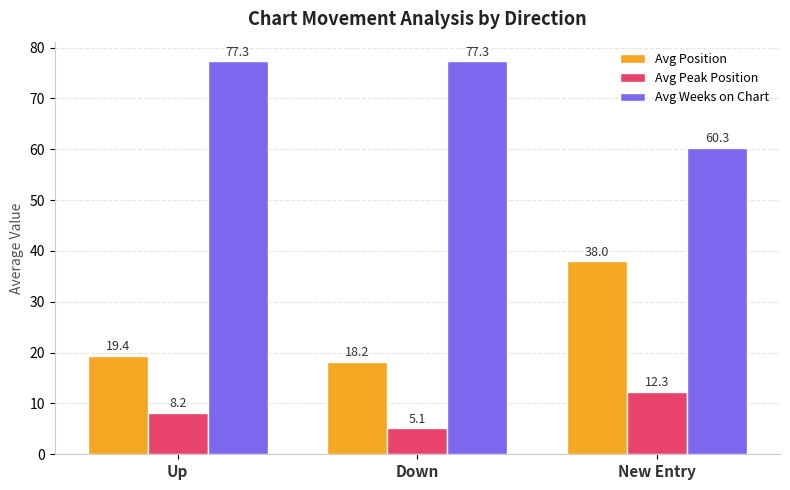

What is the difference between the maximum and minimum values in the Avg Position series?

19.8